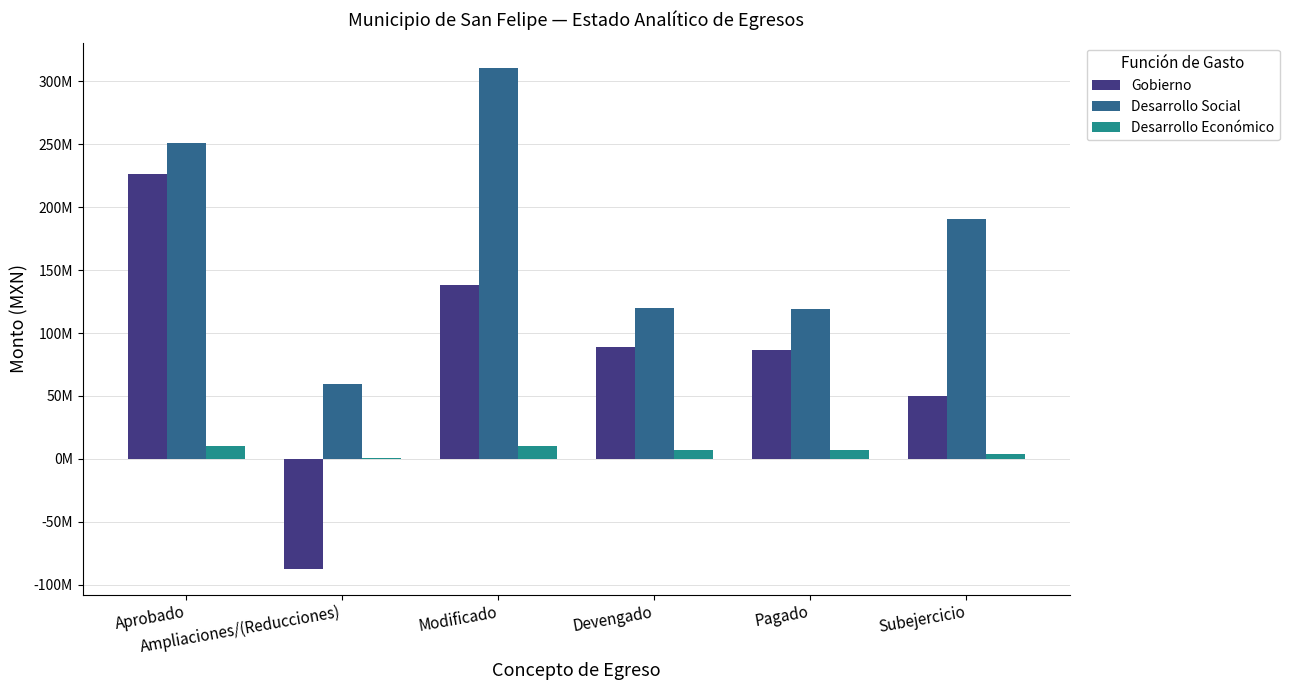

What position from the left is Pagado?

5